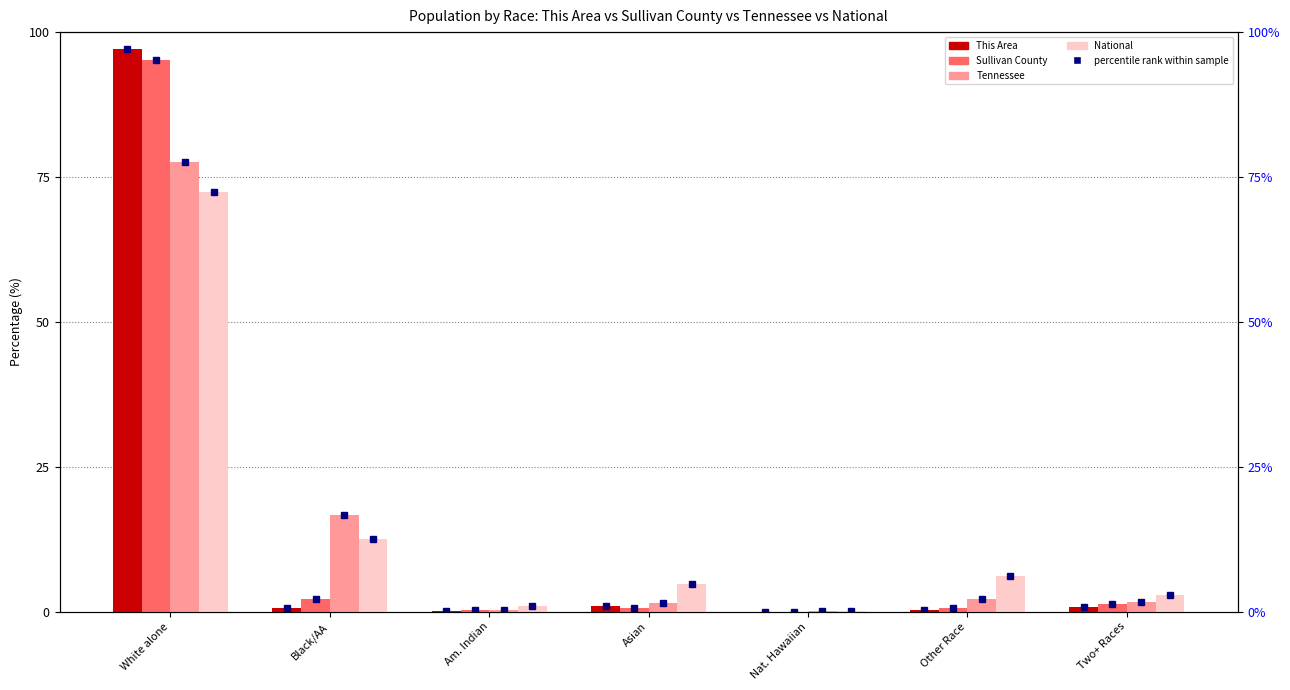

Which series has the largest range (max minus min)?

This Area